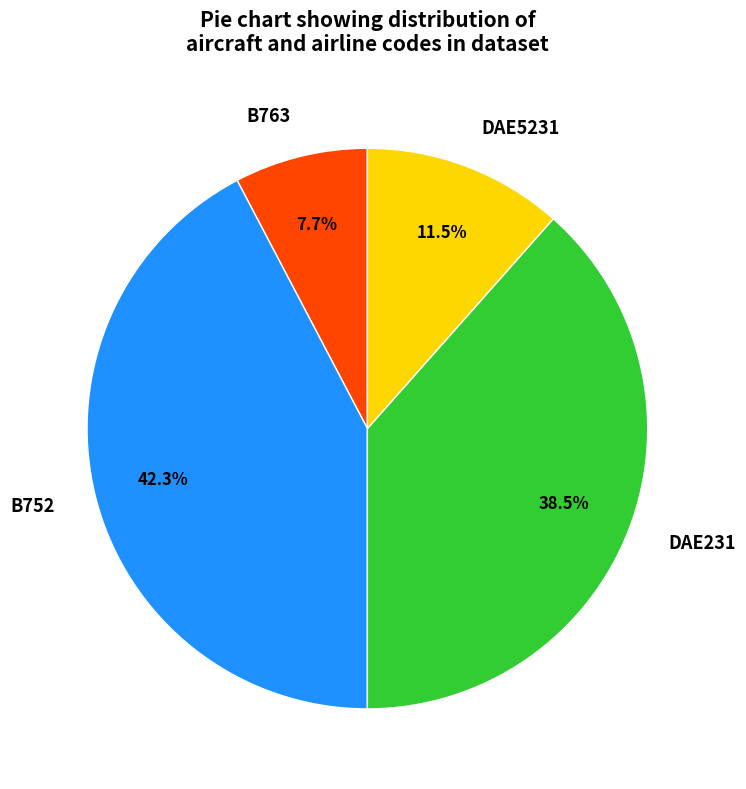

Count the number of slices in the pie.

4